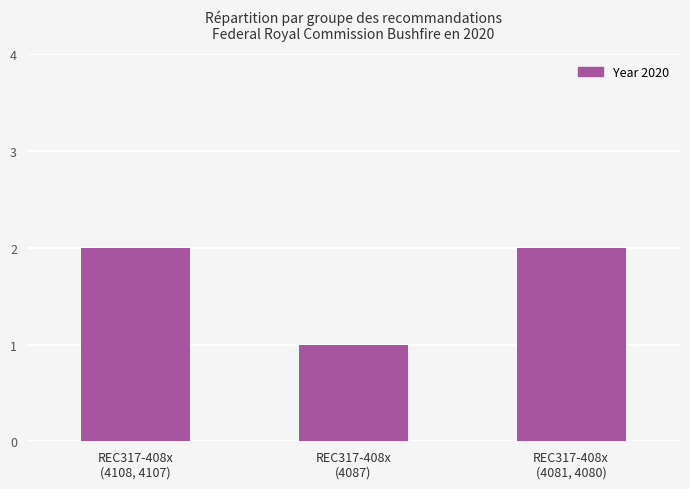

What is the label of the 1st bar from the right?

REC317-408x
(4081, 4080)